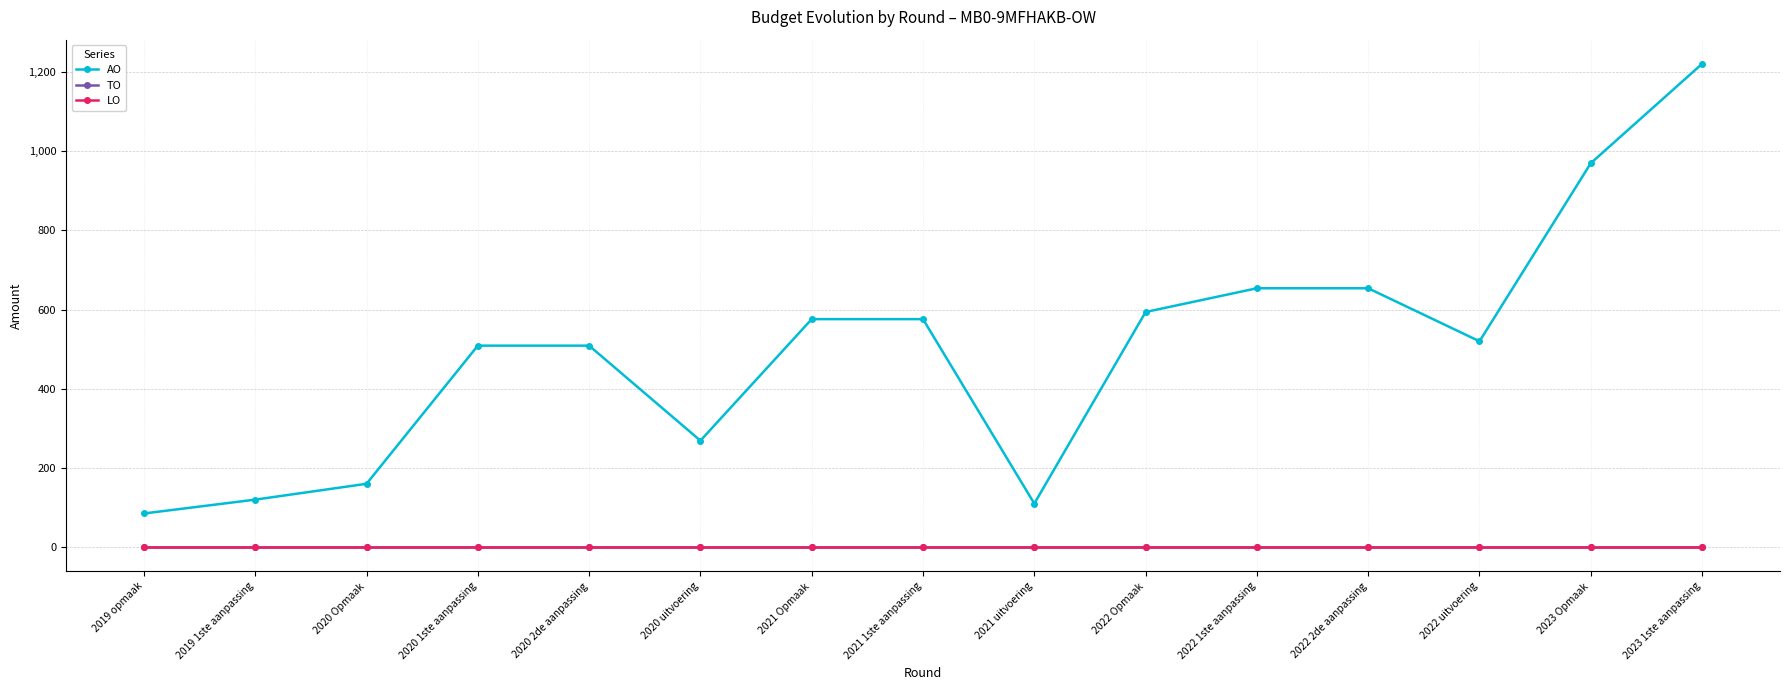

Does the chart have visible grid lines?

Yes